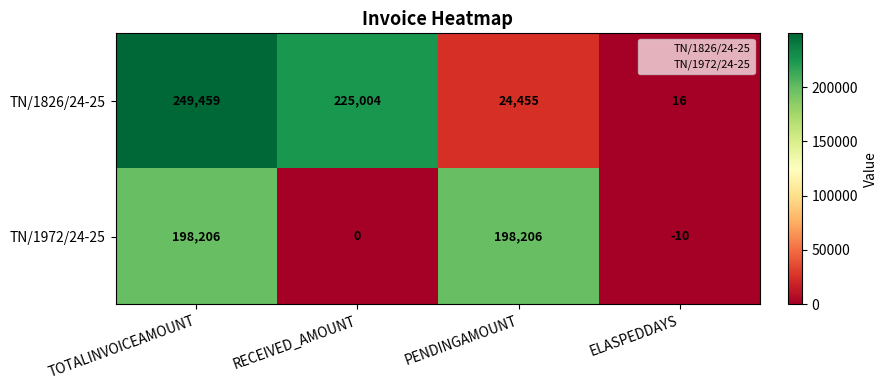

What is the minimum value for TN/1972/24-25?

-10